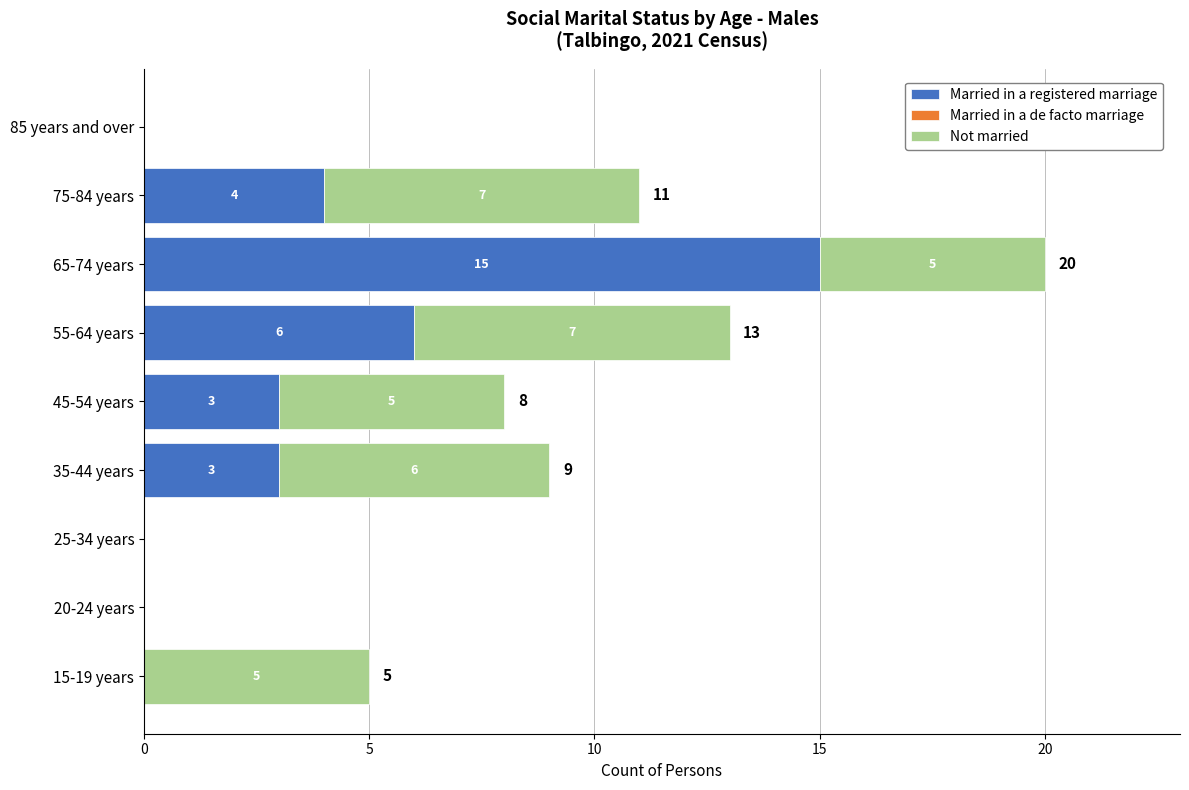

Is it true that Married in a registered marriage equals 9 at 15-19 years?

False